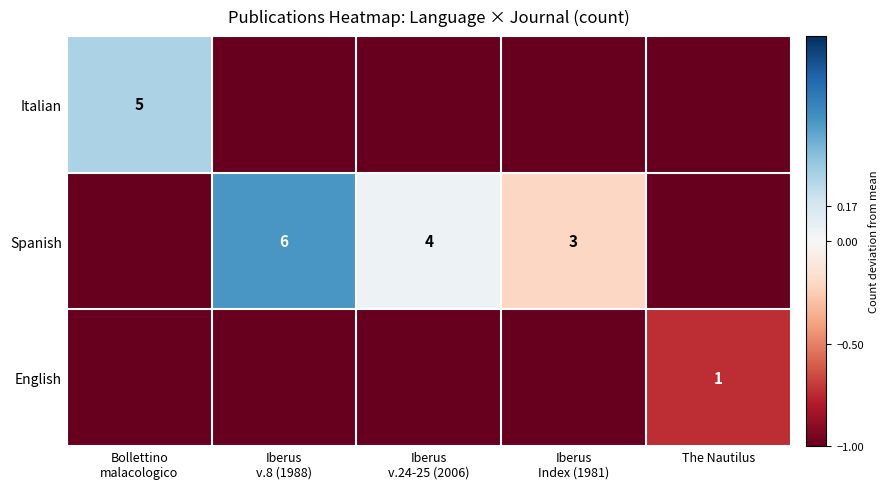

Count the number of data series in this chart.

3